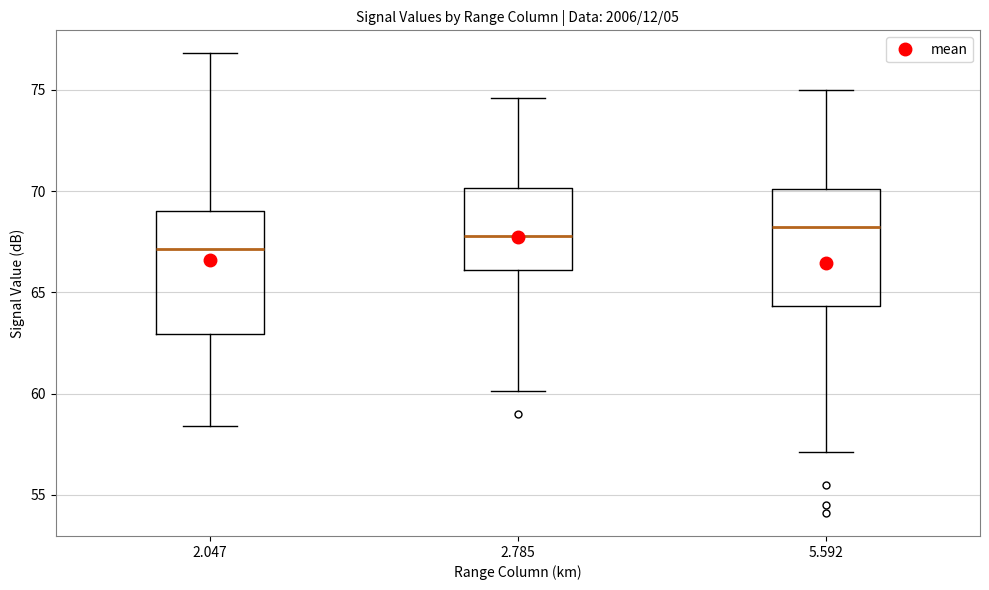

Reading left to right, read every box against the y-axis: the position of its median line, the range the box covers, and the ends of its whiskers. The values are not printed on the chart, so give them approximately, as read against the axis.

2.047: median 67.0, box 63.0 to 69.0, whiskers 58.5 to 77.0
2.785: median 68.0, box 66.0 to 70.0, whiskers 60.0 to 74.5
5.592: median 68.0, box 64.5 to 70.0, whiskers 57.0 to 75.0